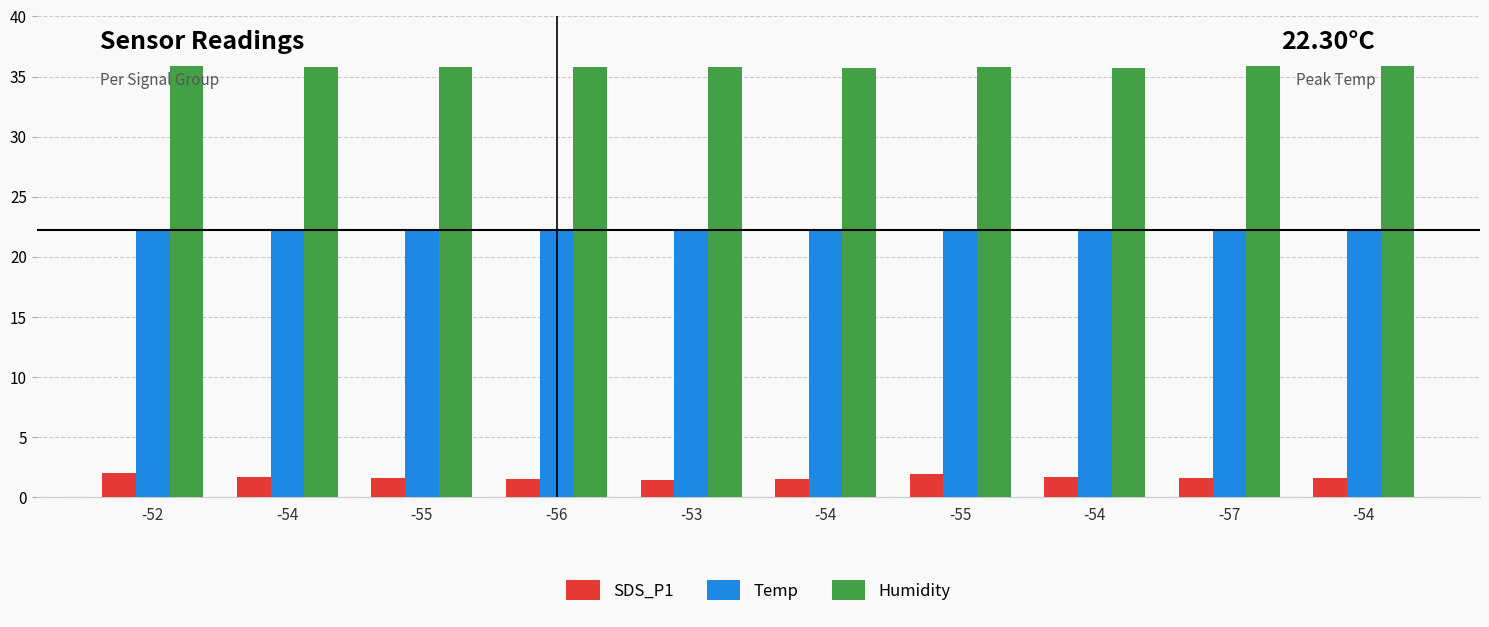

Rank the categories by Temp value from highest to lowest.

-52, -54, -55, -56, -53, -54, -55, -54, -57, -54